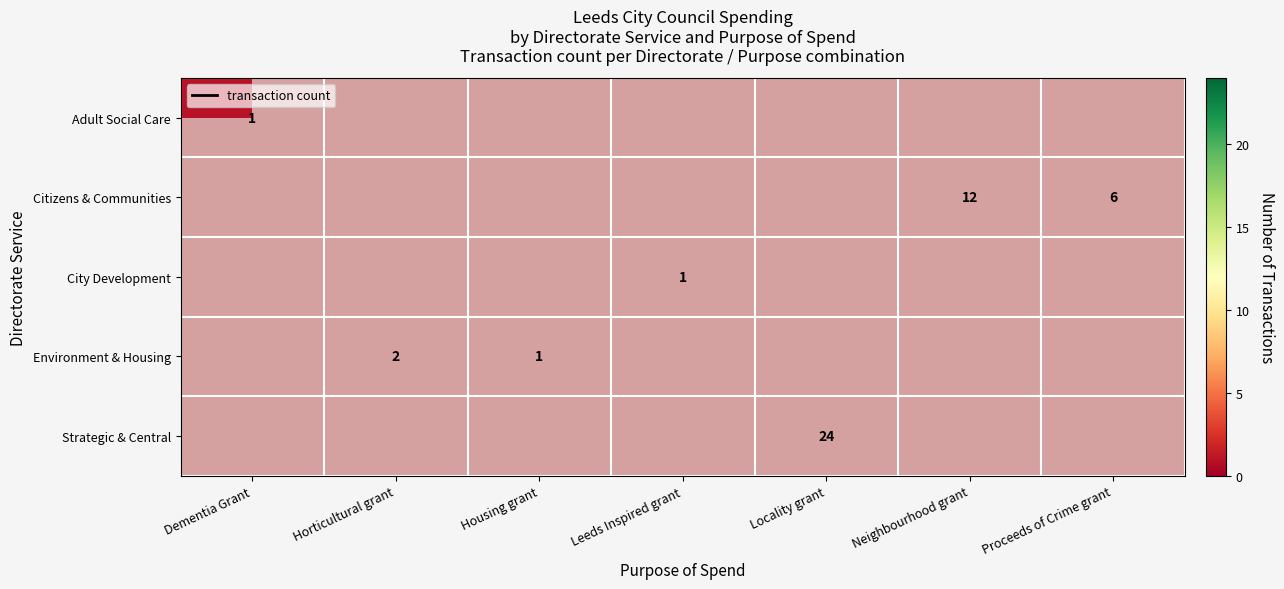

At how many categories does at least one series exceed 14?

1